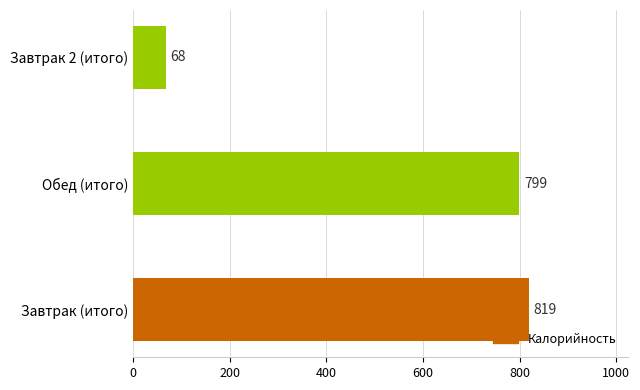

Rank the categories by value from highest to lowest.

Завтрак (итого), Обед (итого), Завтрак 2 (итого)